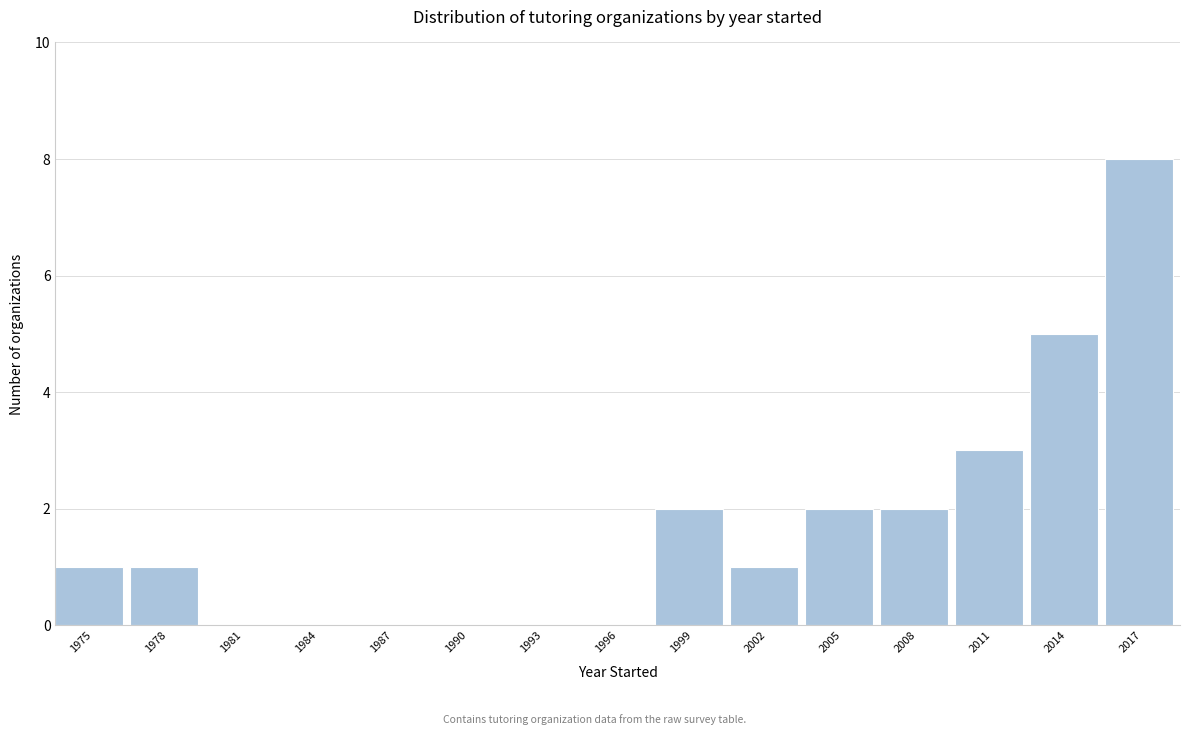

Which has a higher value, 1975 or 2014?

2014